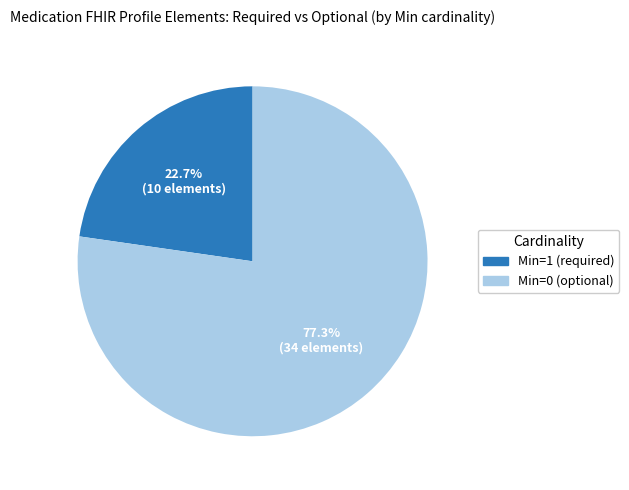

Does any single category account for the majority?

Yes